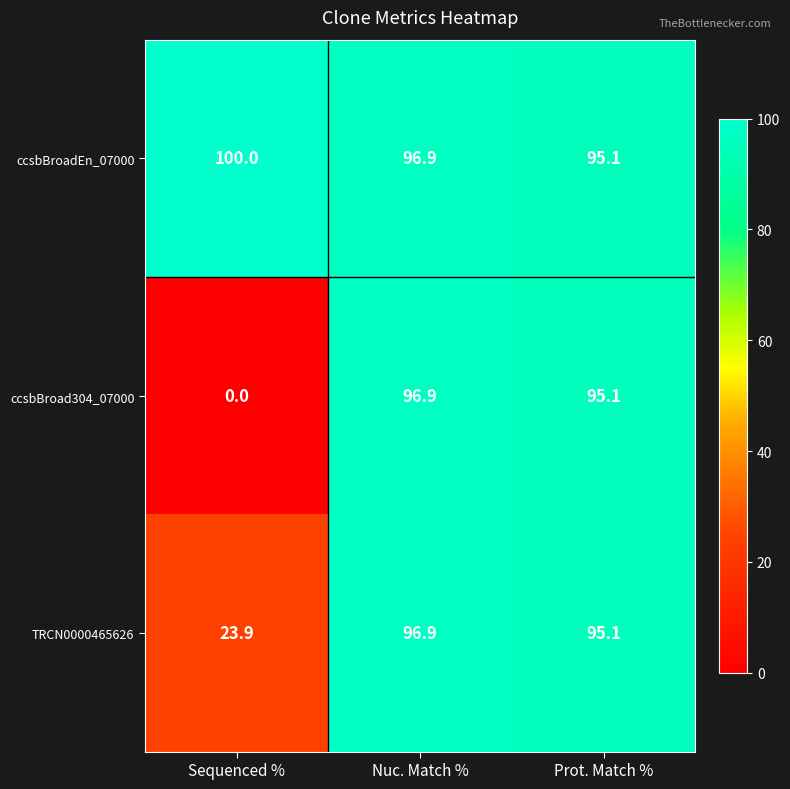

Which series has the largest total across all categories?

ccsbBroadEn_07000